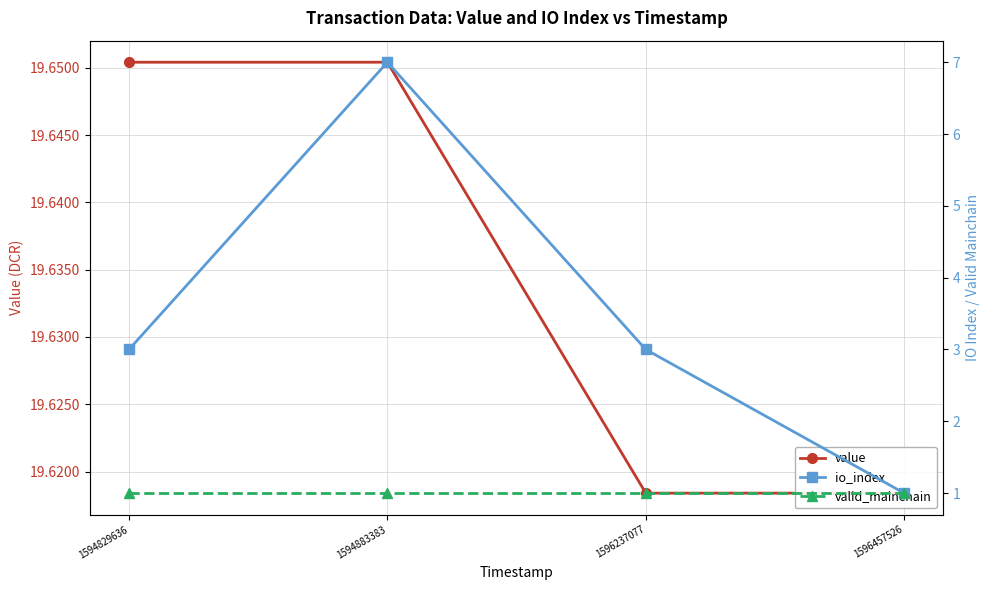

Which category has the lowest value in the io_index series?

1596457526